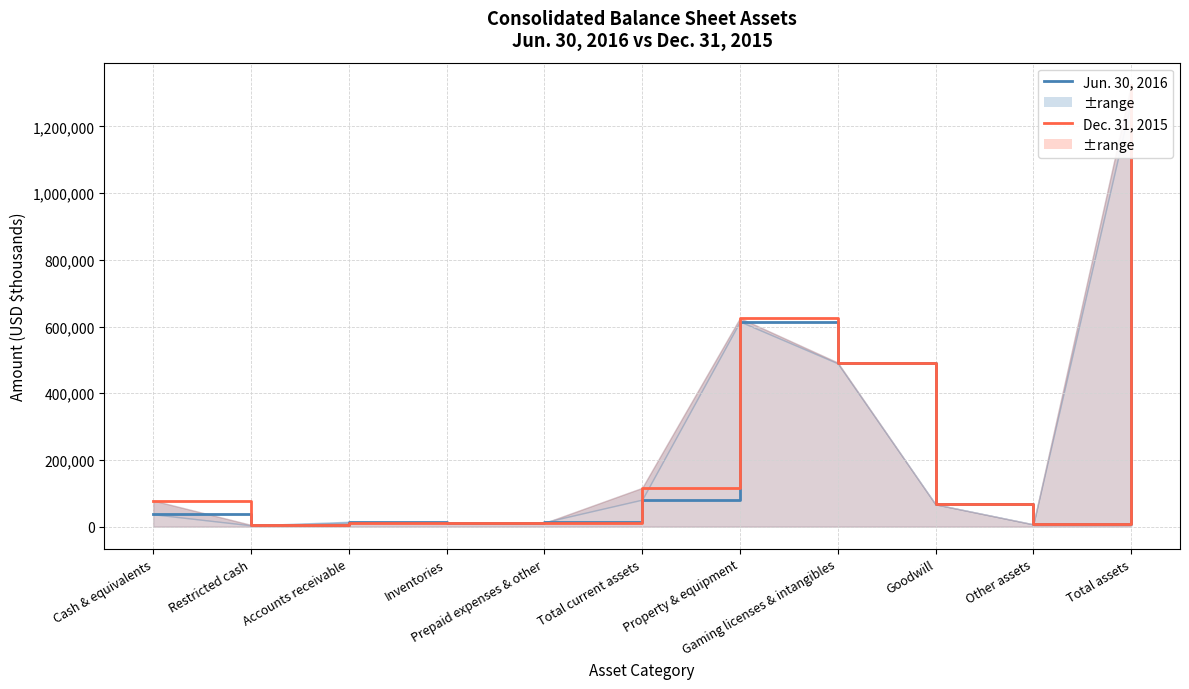

In Jun. 30, 2016, how many points are lower than both neighbors (excluding endpoints)?

3